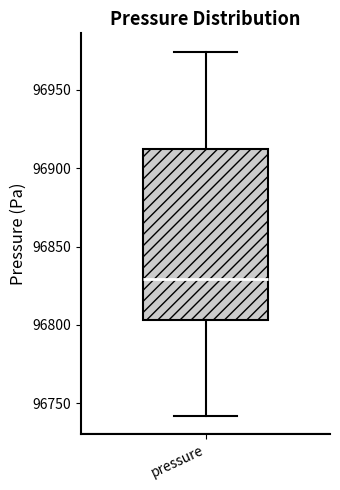

Transcribe this box plot: give where the median line is, the range the box spans, and where the two whiskers end, as read against the y-axis. The values are not printed on the chart, so give them approximately, as read against the axis.

median 96830, box 96805 to 96910, whiskers 96740 to 96975